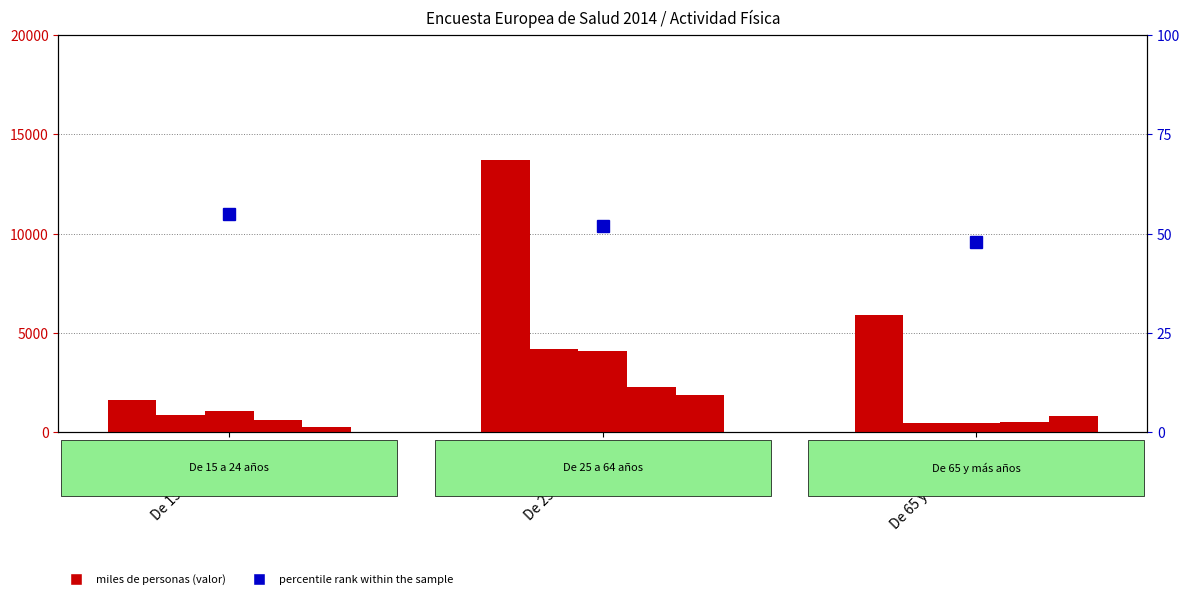

Reading right to left, extract all data points from this chart.

Ninguno: De 65 y más años=5884.9	De 25 a 64 años=13703.0	De 15 a 24 años=1645.6
1 o 2 días: De 65 y más años=475.8	De 25 a 64 años=4199.4	De 15 a 24 años=859.6
3 o 4 días: De 65 y más años=482.7	De 25 a 64 años=4105.3	De 15 a 24 años=1078.6
5 o 6 días: De 65 y más años=518.8	De 25 a 64 años=2287.4	De 15 a 24 años=605.1
7 días: De 65 y más años=828.6	De 25 a 64 años=1865.5	De 15 a 24 años=263.0
percentile rank within the sample: De 65 y más años=48.0	De 25 a 64 años=52.0	De 15 a 24 años=55.0